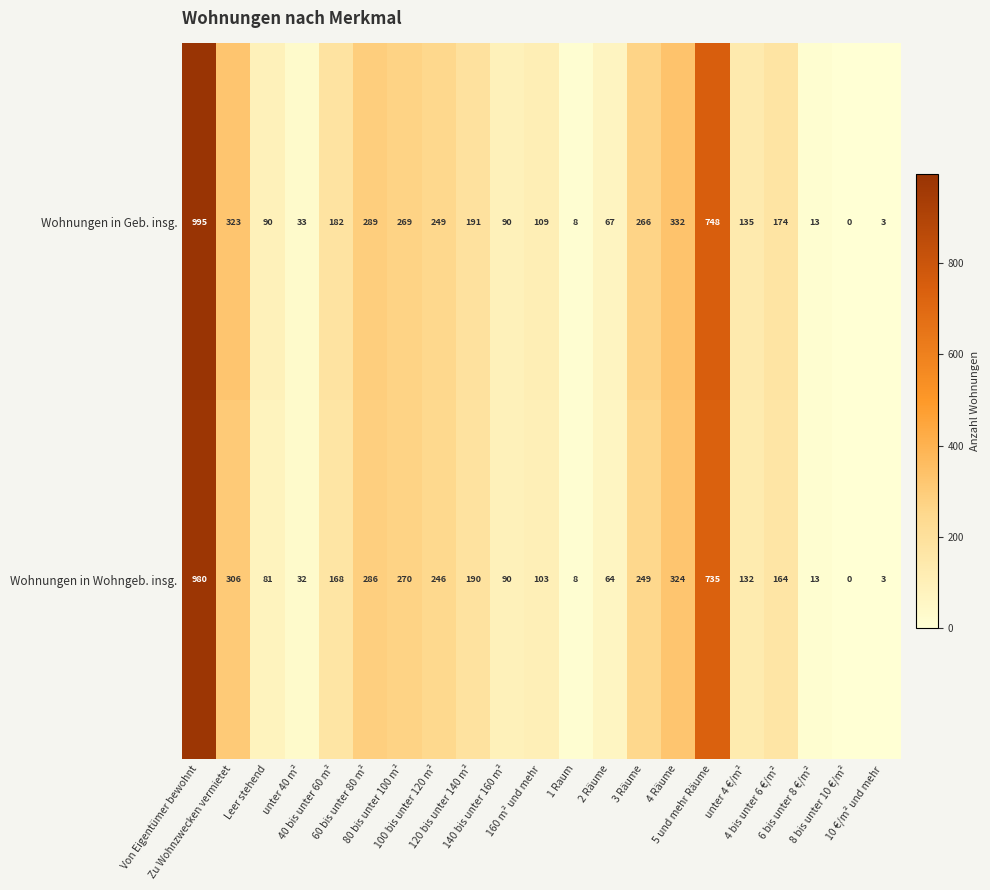

Which series has the widest spread of values?

Wohnungen in Geb. insg.